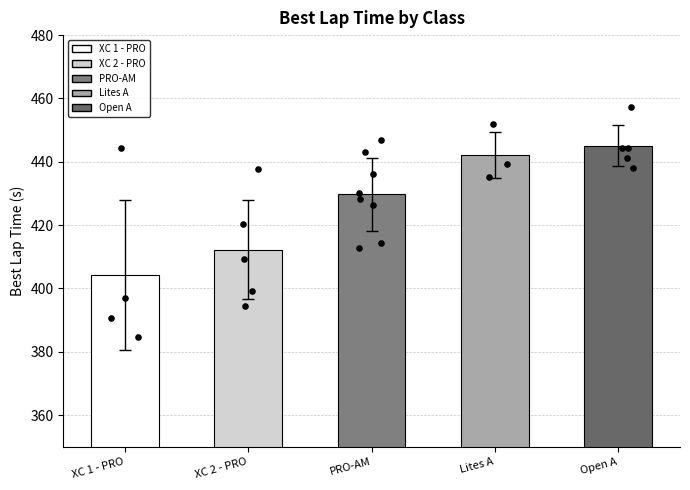

What is the ratio of the value at Open A to the value at PRO-AM?

1.0